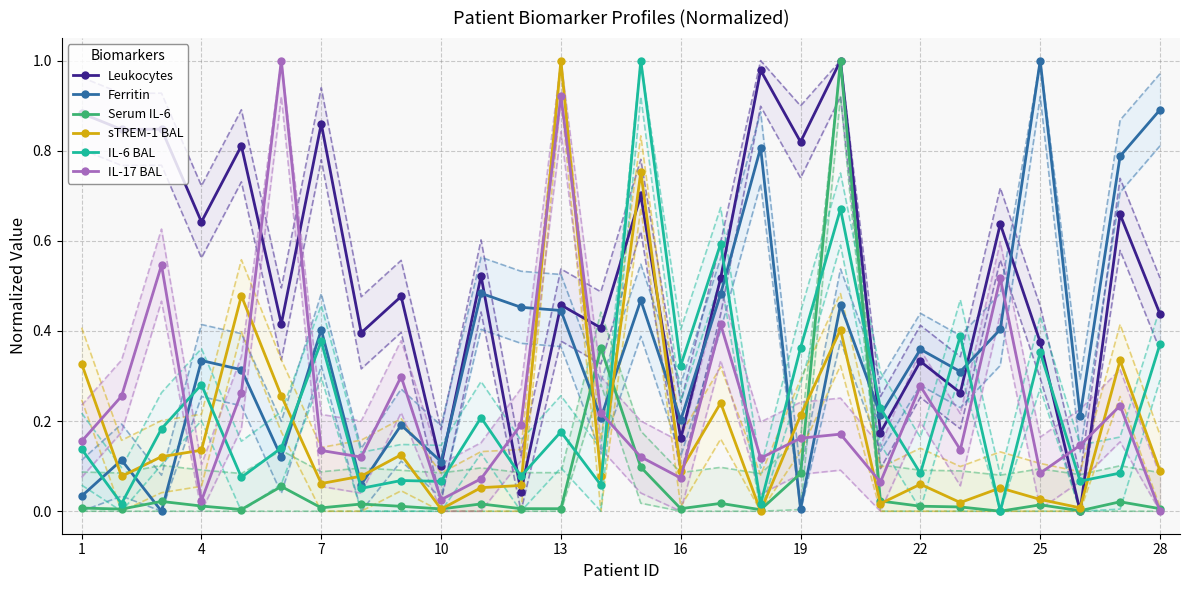

Where is the first local maximum for IL-6 BAL?

4